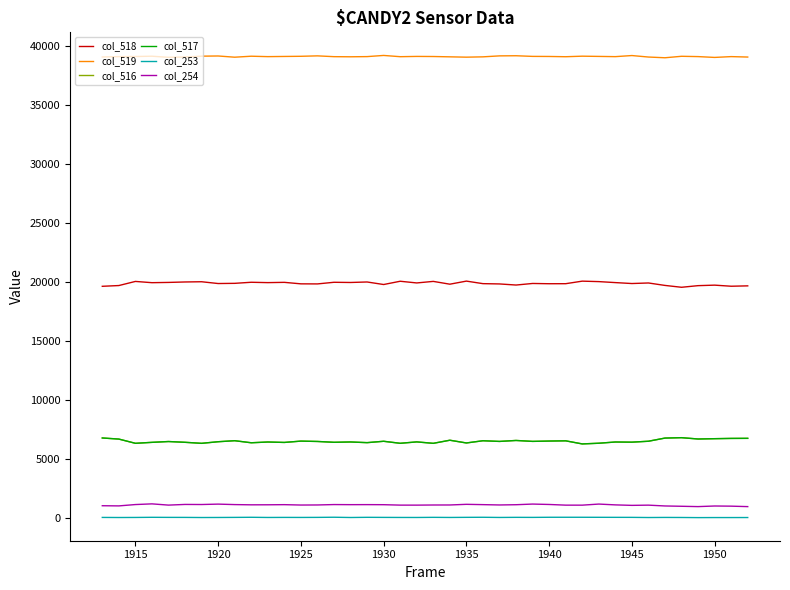

What is the maximum value for col_519?

39234